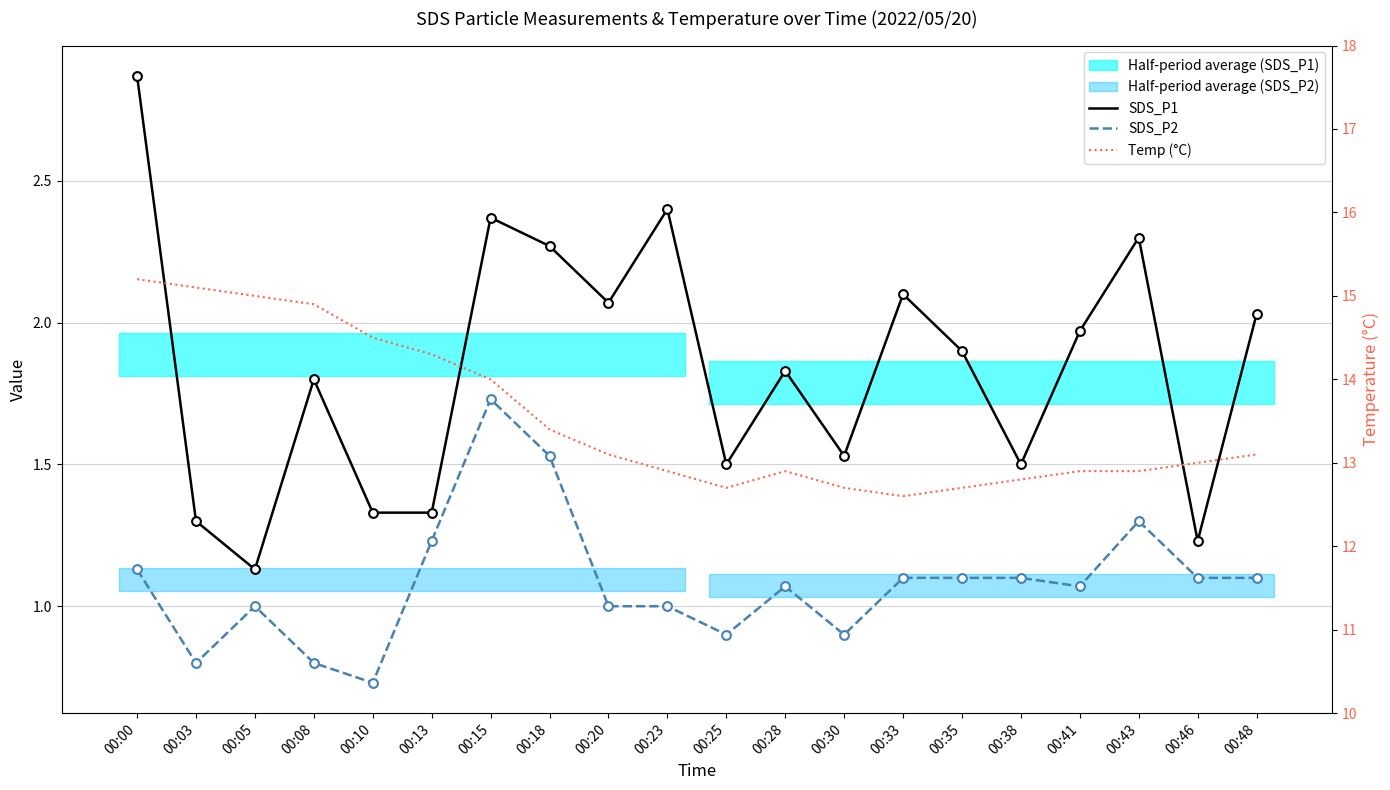

Which series has the largest Y range (max minus min)?

Temp (°C)